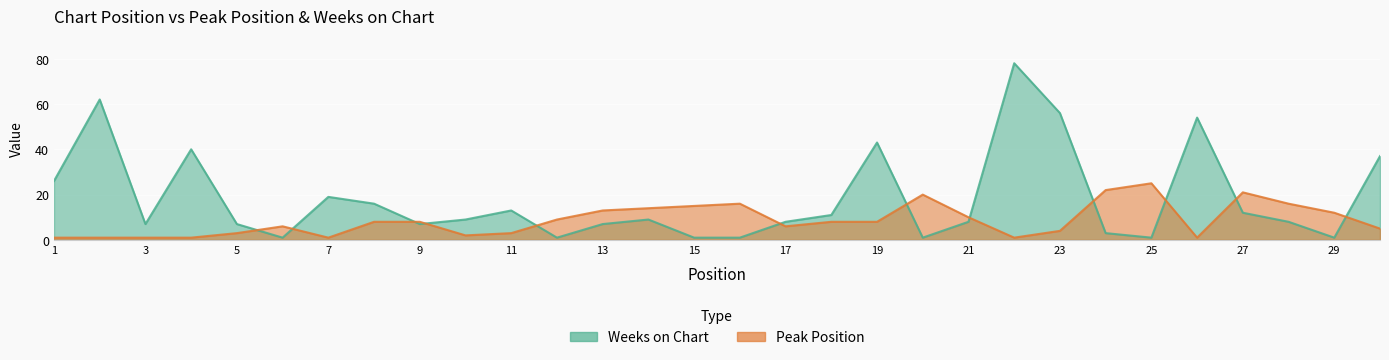

Reading left to right, transcribe all the data shown in this chart.

Peak Position: 1=1	2=1	3=1	4=1	5=3	6=6	7=1	8=8	9=8	10=2	11=3	12=9	13=13	14=14	15=15	16=16	17=6	18=8	19=8	20=20	21=10	22=1	23=4	24=22	25=25	26=1	27=21	28=16	29=12	30=5
Weeks on Chart: 1=26	2=62	3=7	4=40	5=7	6=1	7=19	8=16	9=7	10=9	11=13	12=1	13=7	14=9	15=1	16=1	17=8	18=11	19=43	20=1	21=8	22=78	23=56	24=3	25=1	26=54	27=12	28=8	29=1	30=37